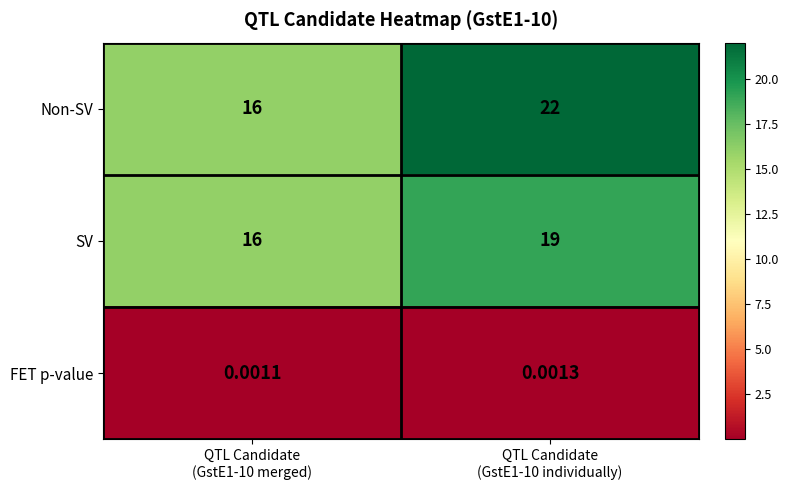

Reading left to right, what are all the values shown in this chart?

Non-SV: QTL Candidate
(GstE1-10 merged)=16.0	QTL Candidate
(GstE1-10 individually)=22.0
SV: QTL Candidate
(GstE1-10 merged)=16.0	QTL Candidate
(GstE1-10 individually)=19.0
FET p-value: QTL Candidate
(GstE1-10 merged)=0.0	QTL Candidate
(GstE1-10 individually)=0.0